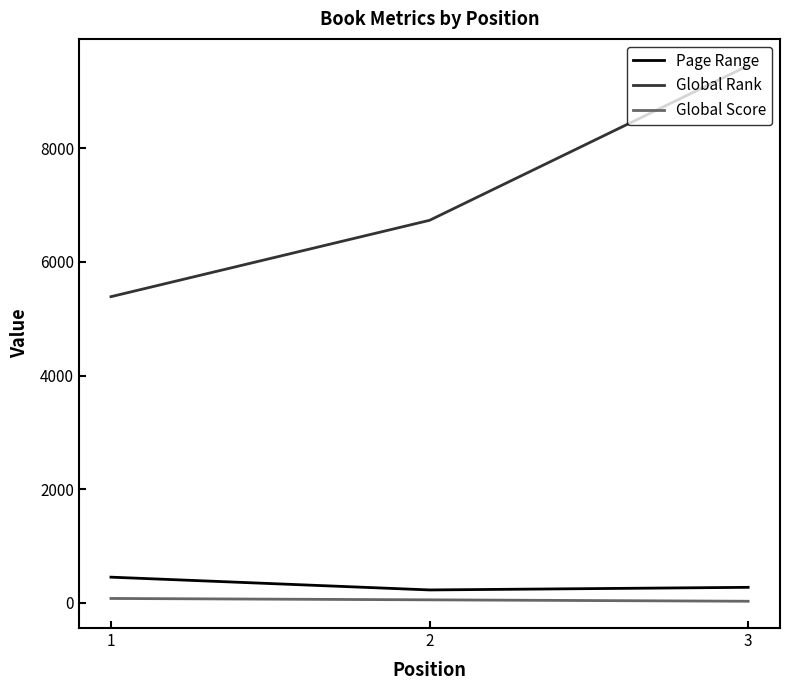

Which series changed the most between 2 and 3?

Global Rank